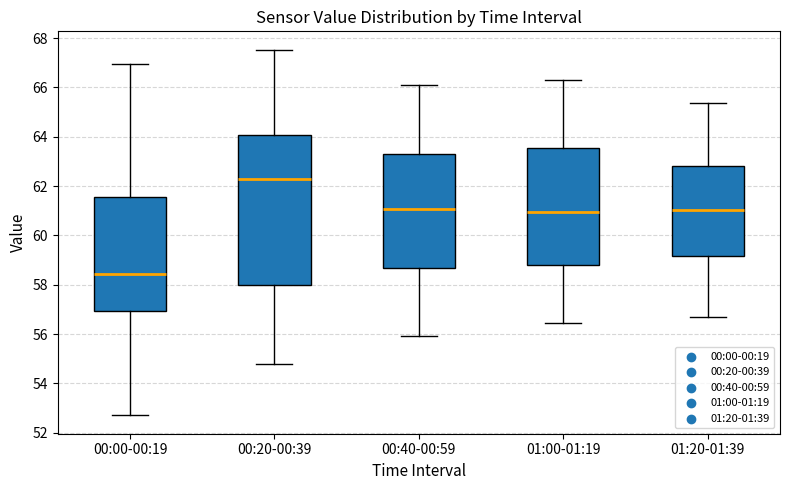

Which box is the tallest, from its lower edge to its upper edge?

00:20-00:39